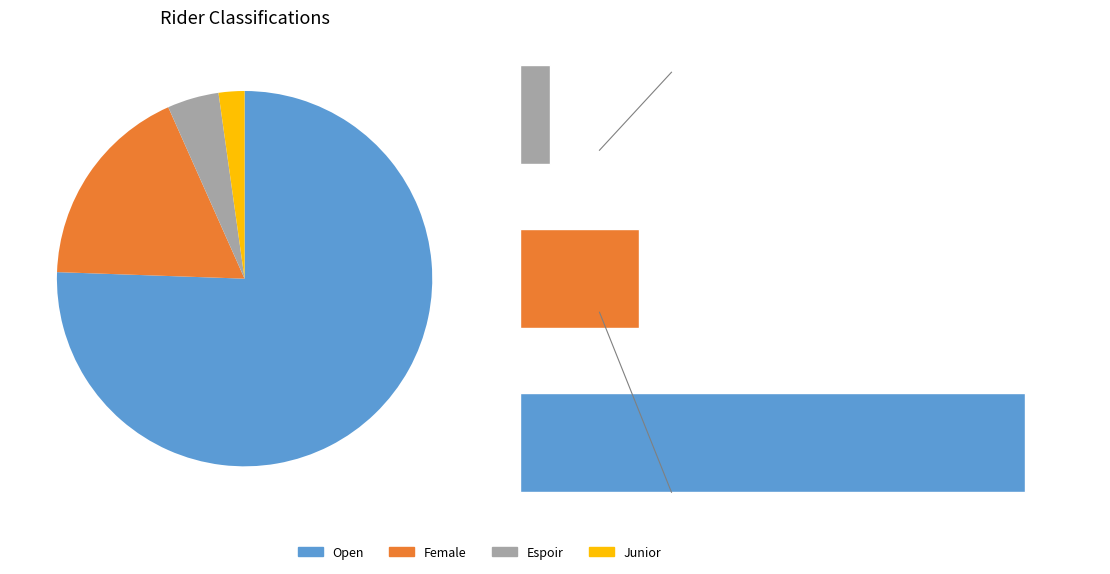

Combined, do Espoir and Junior account for over 50%?

No